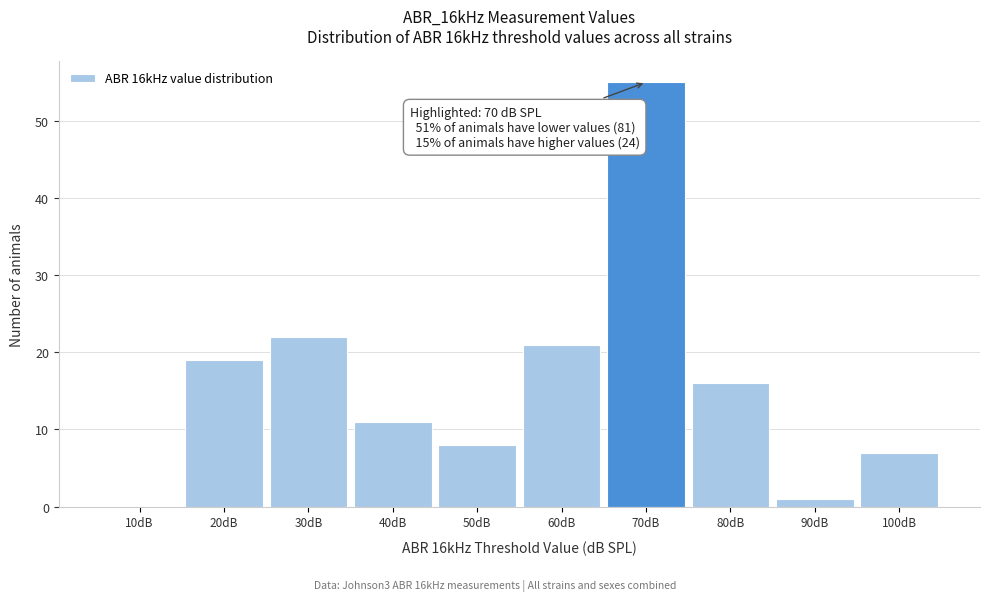

Reading right to left, transcribe all the data shown in this chart.

100dB=7	90dB=1	80dB=16	70dB=55	60dB=21	50dB=8	40dB=11	30dB=22	20dB=19	10dB=0